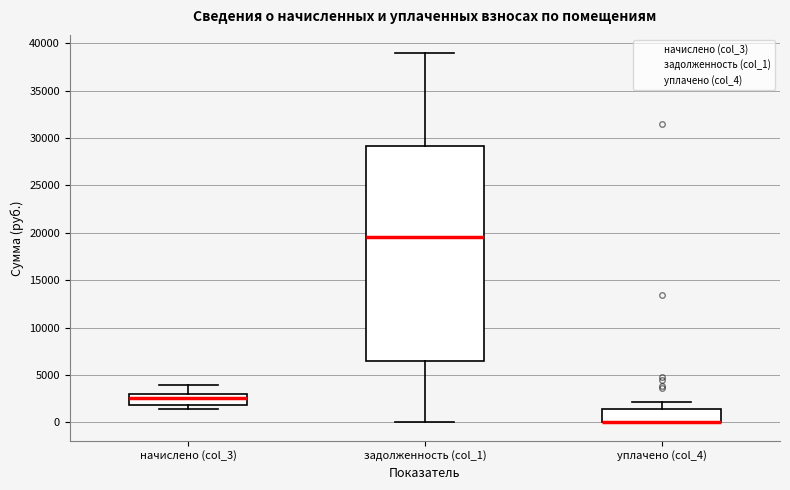

Comparing the boxes themselves (not the whiskers), which one is the tallest?

задолженность (col_1)